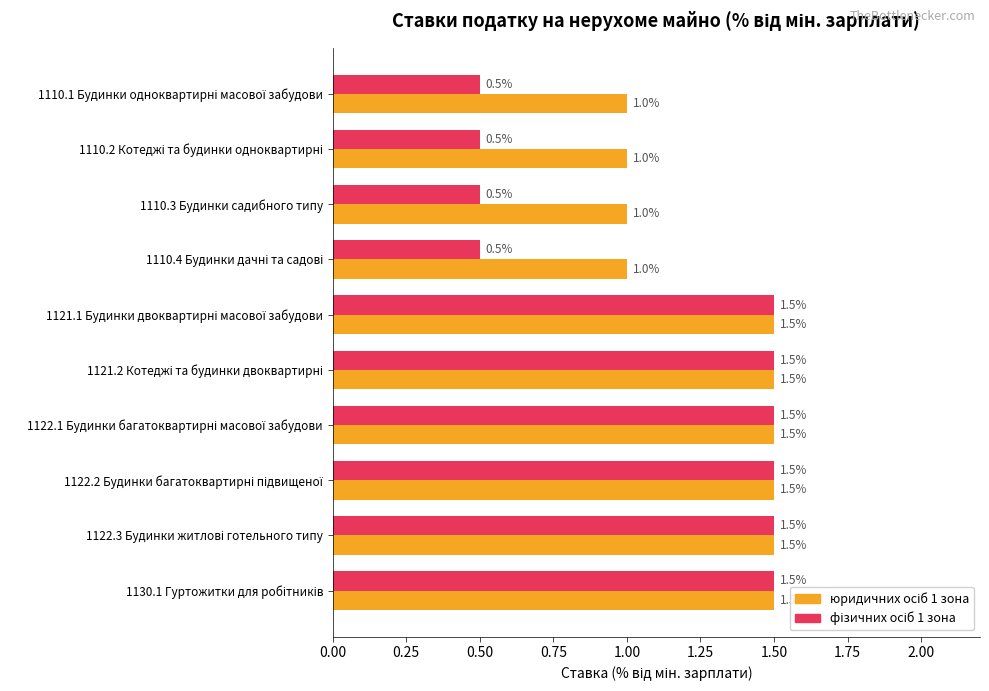

At how many categories does at least one series exceed 0?

10